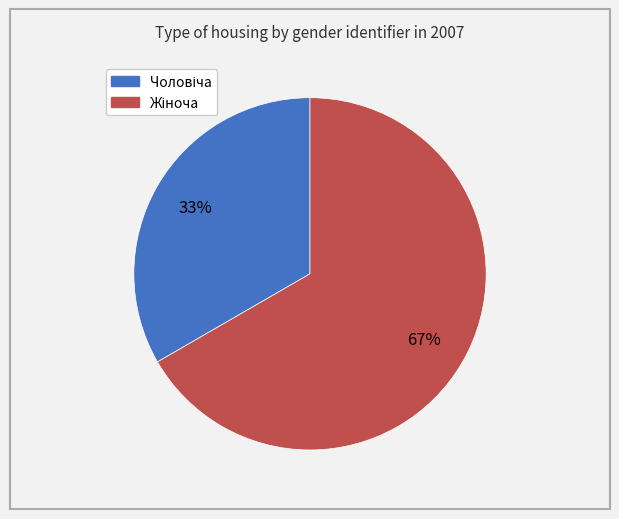

To the nearest percent, what is the average slice percentage?

50%